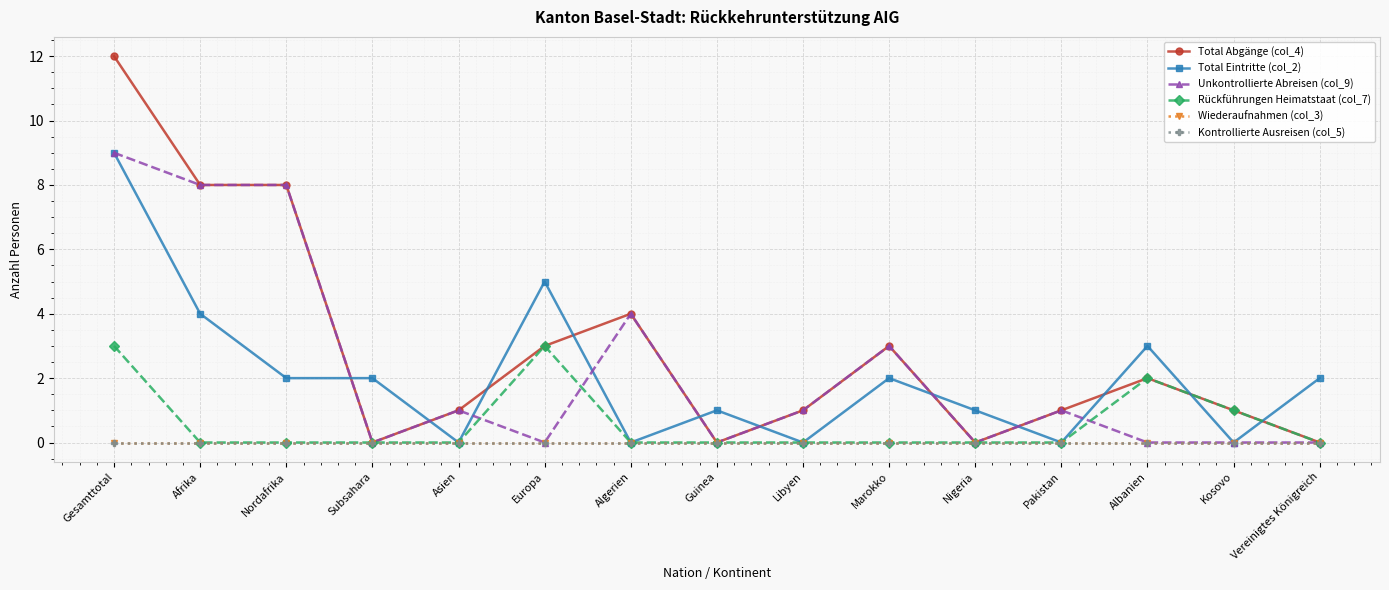

Does the chart have visible grid lines?

Yes